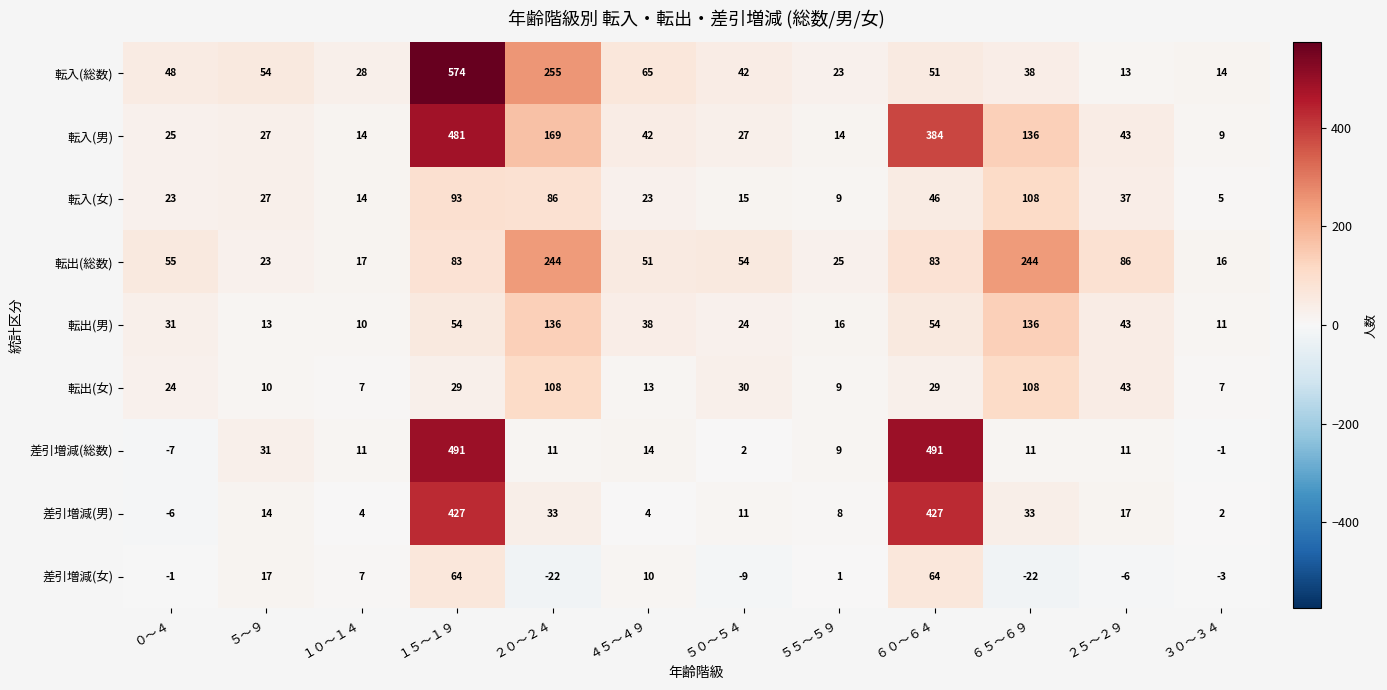

What is the maximum value shown in the chart?

574